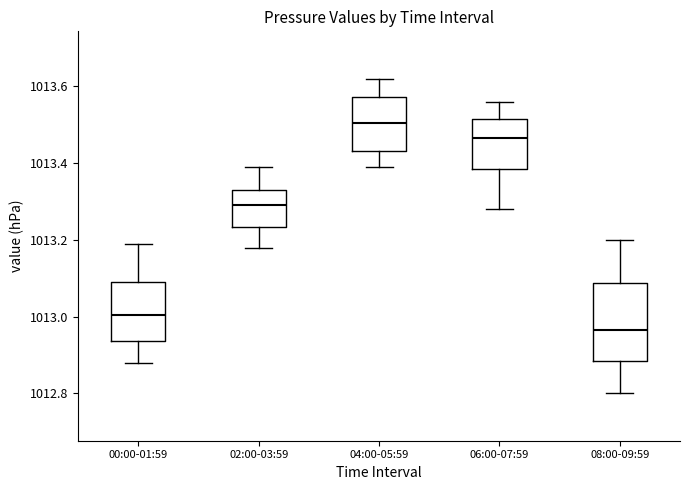

Which box is the tallest, from its lower edge to its upper edge?

08:00-09:59